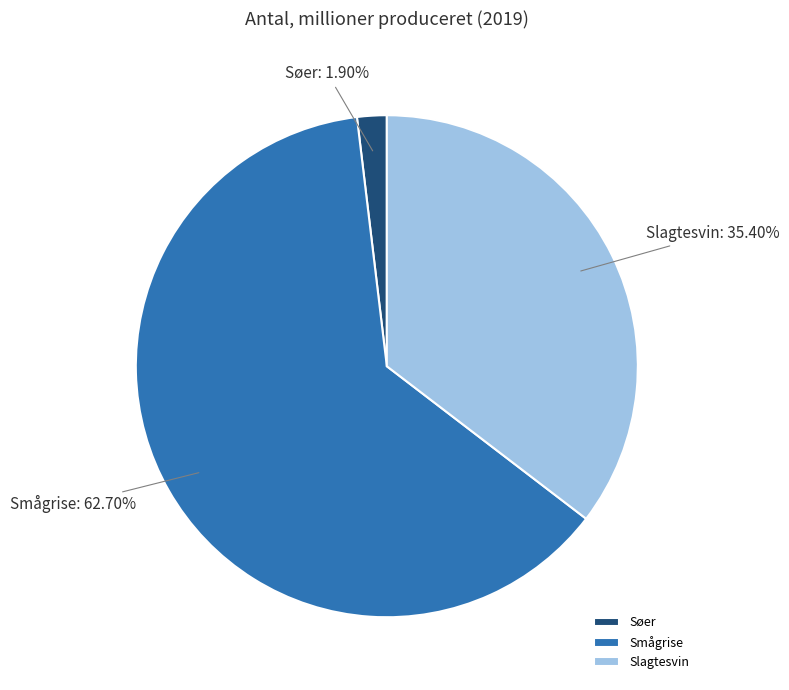

Rank the categories by value from lowest to highest.

Søer, Slagtesvin, Smågrise